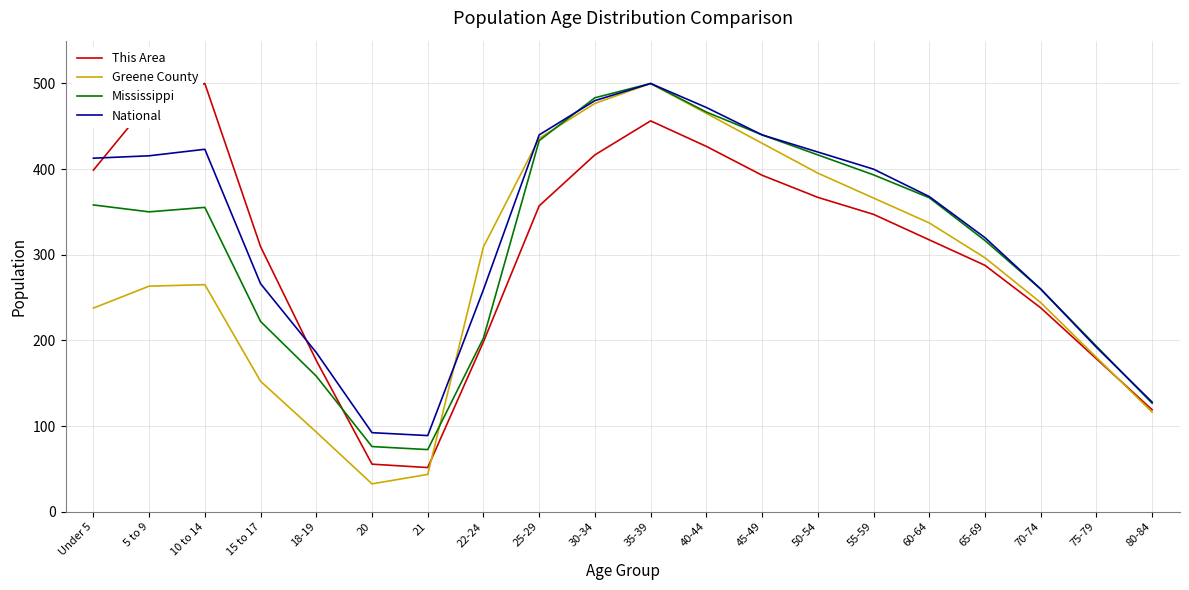

What position from the left is 5 to 9?

2